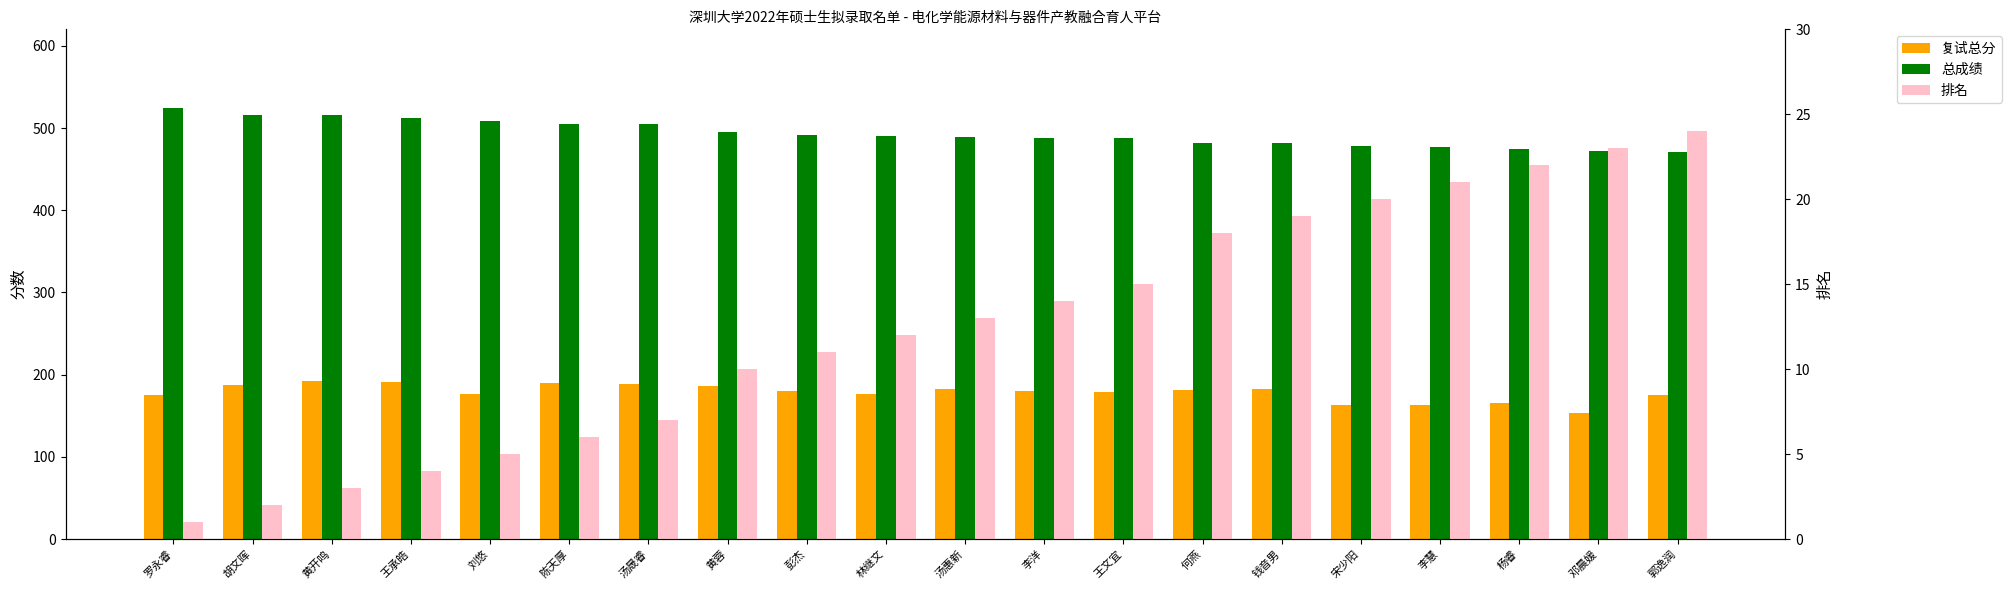

Reading left to right, list all the values displayed in this chart.

复试总分: 罗永睿=175.3	胡文晖=187.7	黄开鸣=192.3	王承皓=190.7	刘悠=176.7	陈天厚=190.2	汤晟睿=189.2	黄蓉=185.7	彭杰=180.3	林继文=176.8	汤惠新=182.3	李洋=179.8	王文宜=178.8	何燕=181.2	钱音男=182.5	宋少阳=163.3	李慧=163.5	杨睿=166.0	邓晨媛=153.5	郭逸润=175.7
总成绩: 罗永睿=524.3	胡文晖=515.7	黄开鸣=515.3	王承皓=512.7	刘悠=508.7	陈天厚=505.2	汤晟睿=505.2	黄蓉=494.7	彭杰=491.3	林继文=490.8	汤惠新=489.3	李洋=487.8	王文宜=487.8	何燕=482.2	钱音男=481.5	宋少阳=478.3	李慧=476.5	杨睿=474.0	邓晨媛=472.5	郭逸润=470.7
排名: 罗永睿=1.0	胡文晖=2.0	黄开鸣=3.0	王承皓=4.0	刘悠=5.0	陈天厚=6.0	汤晟睿=7.0	黄蓉=10.0	彭杰=11.0	林继文=12.0	汤惠新=13.0	李洋=14.0	王文宜=15.0	何燕=18.0	钱音男=19.0	宋少阳=20.0	李慧=21.0	杨睿=22.0	邓晨媛=23.0	郭逸润=24.0